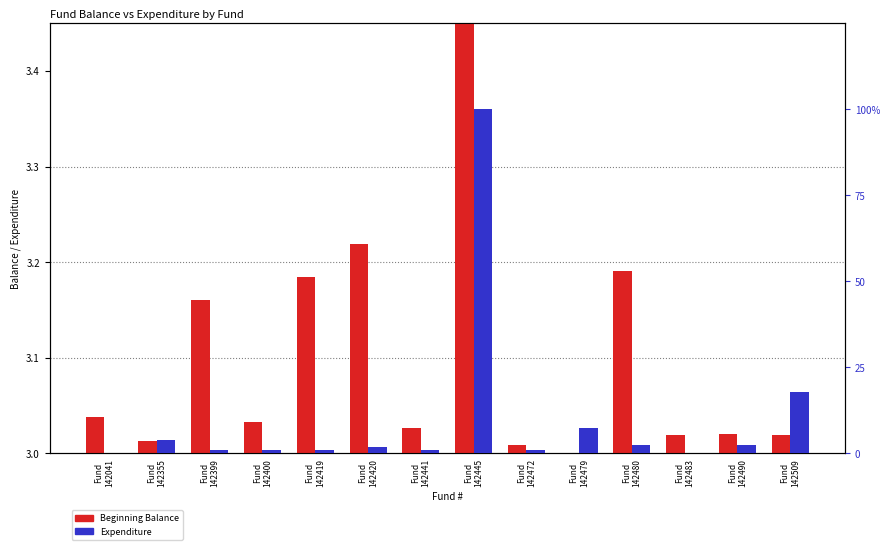

Reading right to left, transcribe all the data shown in this chart.

Beginning Balance: Fund
142509=3.0	Fund
142490=3.0	Fund
142483=3.0	Fund
142480=3.2	Fund
142479=3.0	Fund
142472=3.0	Fund
142445=6.4	Fund
142441=3.0	Fund
142420=3.2	Fund
142419=3.2	Fund
142400=3.0	Fund
142399=3.2	Fund
142355=3.0	Fund
142041=3.0
Expenditure: Fund
142509=17.8	Fund
142490=2.3	Fund
142483=0.0	Fund
142480=2.5	Fund
142479=7.5	Fund
142472=1.2	Fund
142445=100.0	Fund
142441=1.0	Fund
142420=2.0	Fund
142419=1.1	Fund
142400=1.0	Fund
142399=1.2	Fund
142355=4.0	Fund
142041=0.0